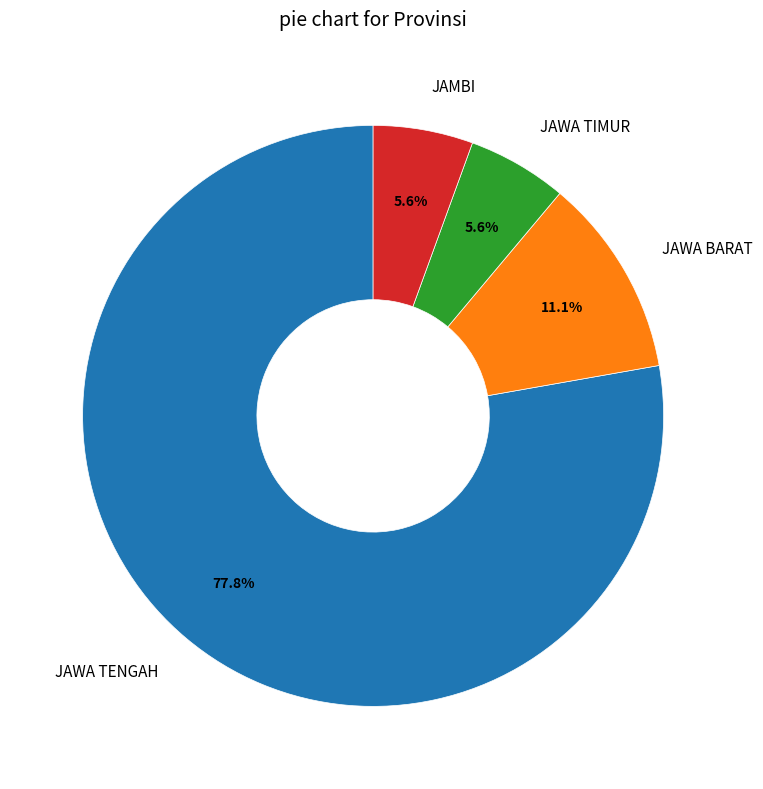

Approximately how many times larger is the value at JAWA TIMUR compared to JAMBI?

1.0